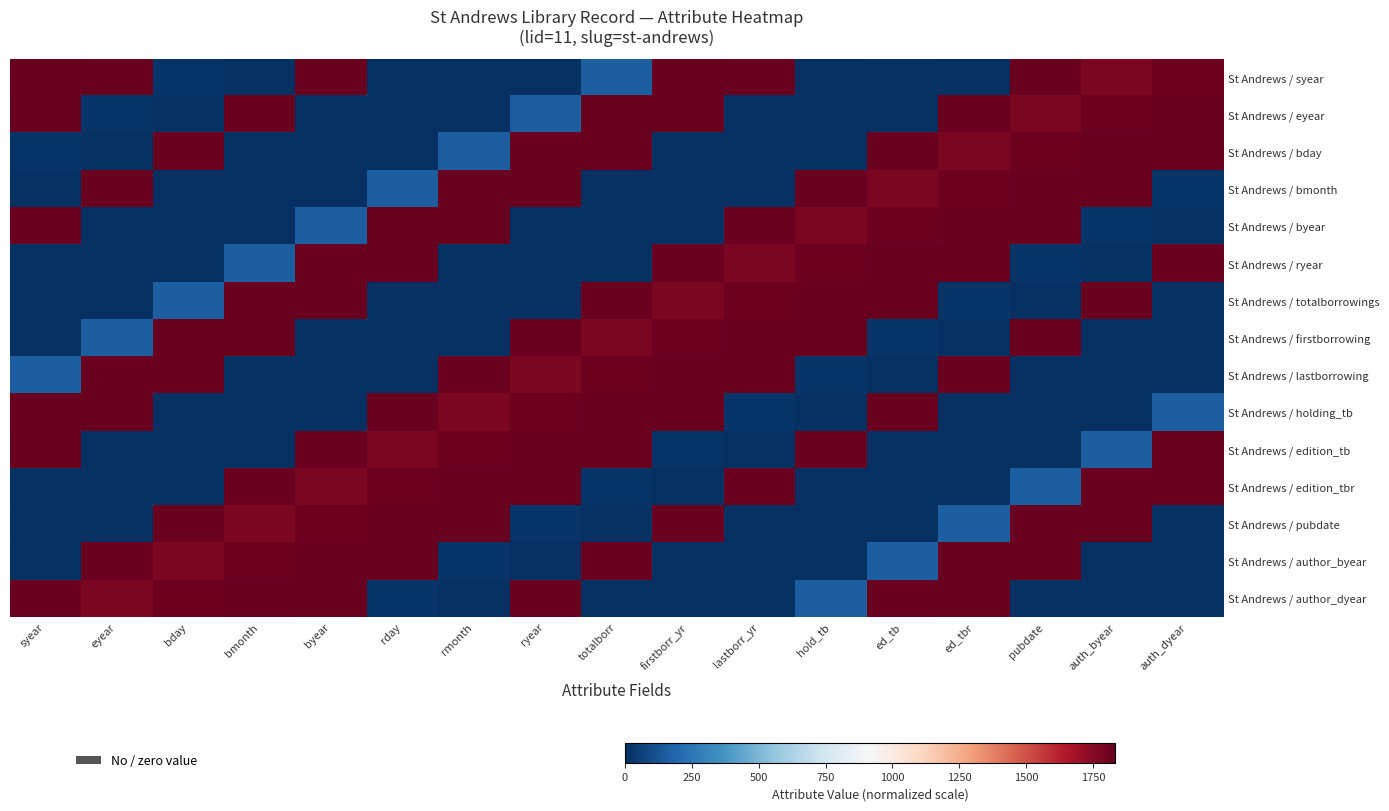

What is the maximum value shown in the chart?

1832